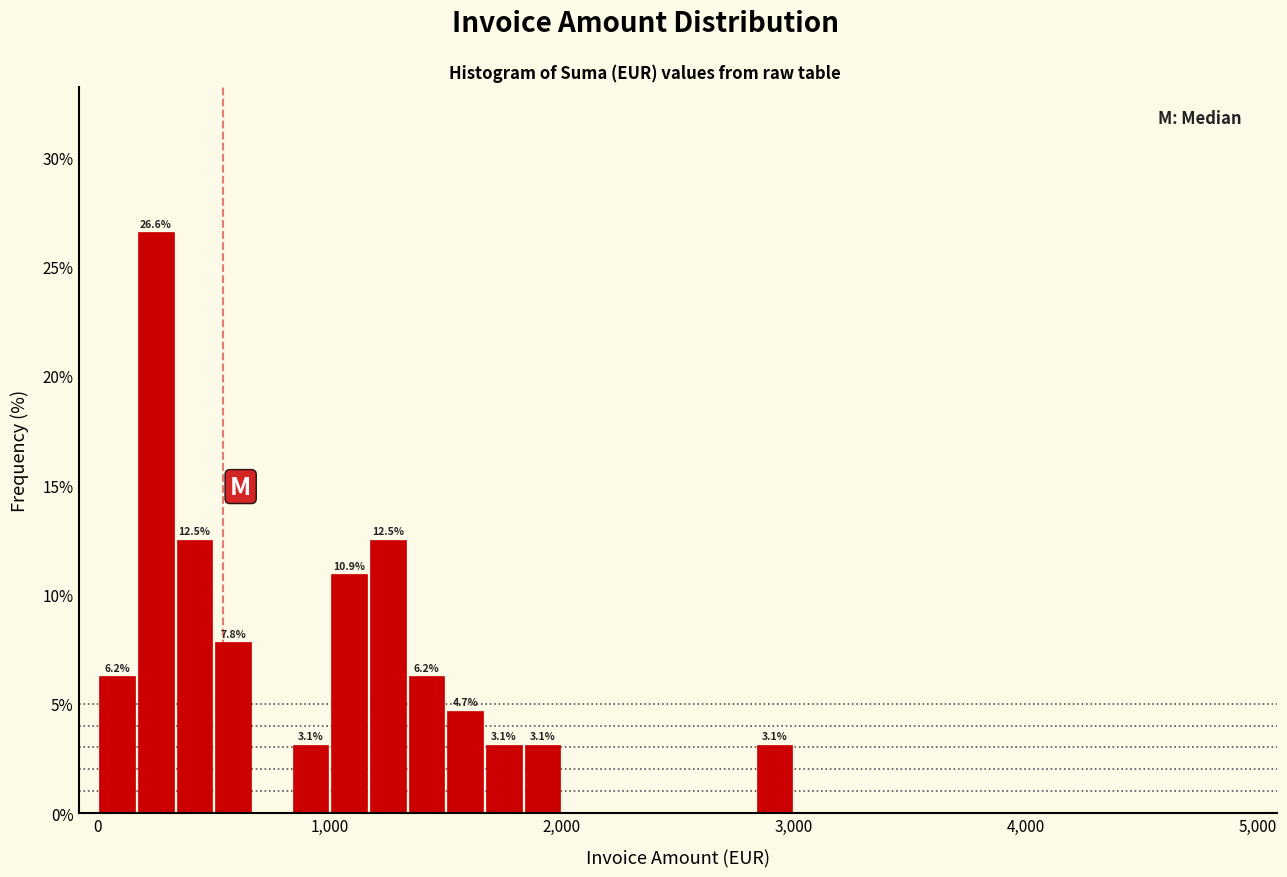

Around what value on the x-axis is the tallest bar? Give the approximate position of its centre, as read against the axis.

300